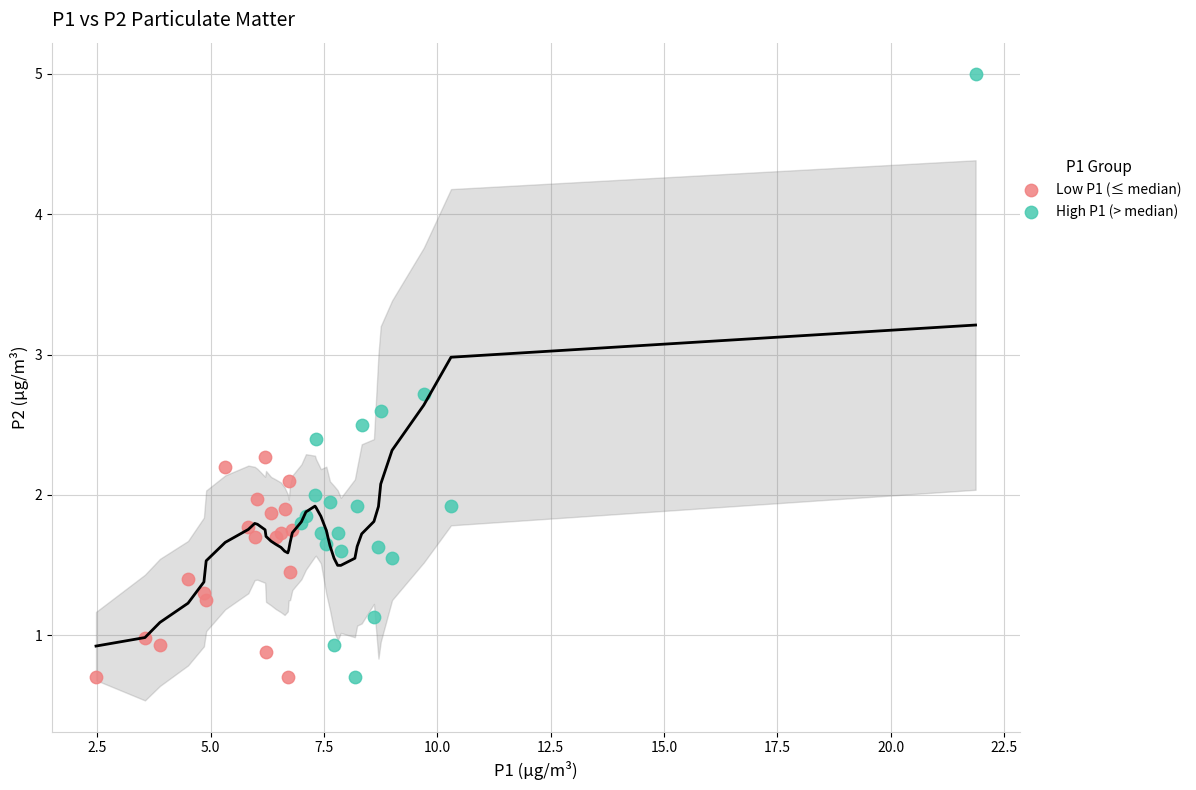

Which series contains the highest Y value?

High P1 (> median)